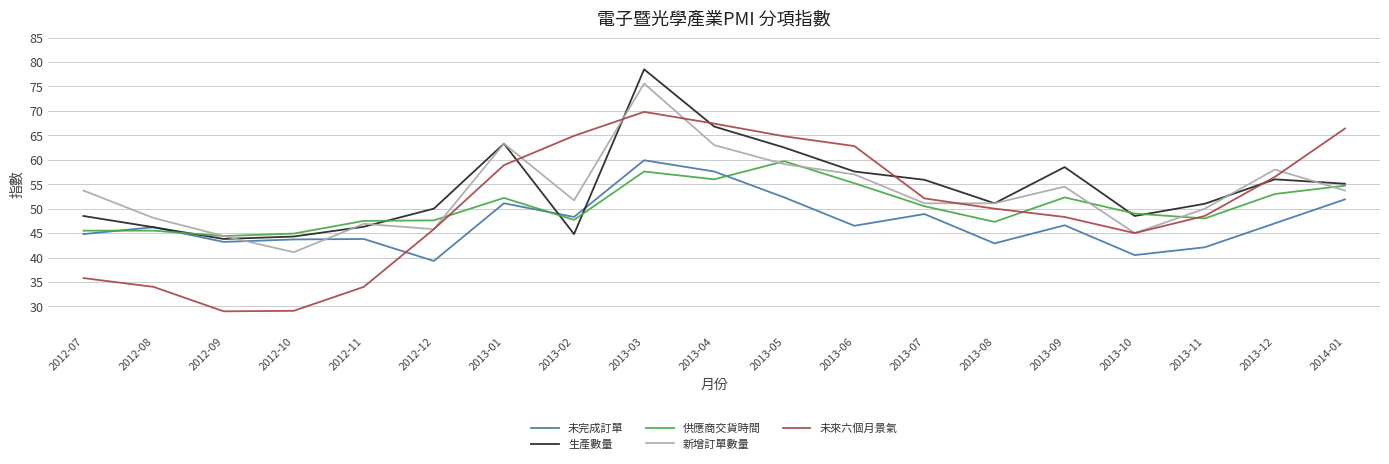

How many lines are shown in the chart?

5